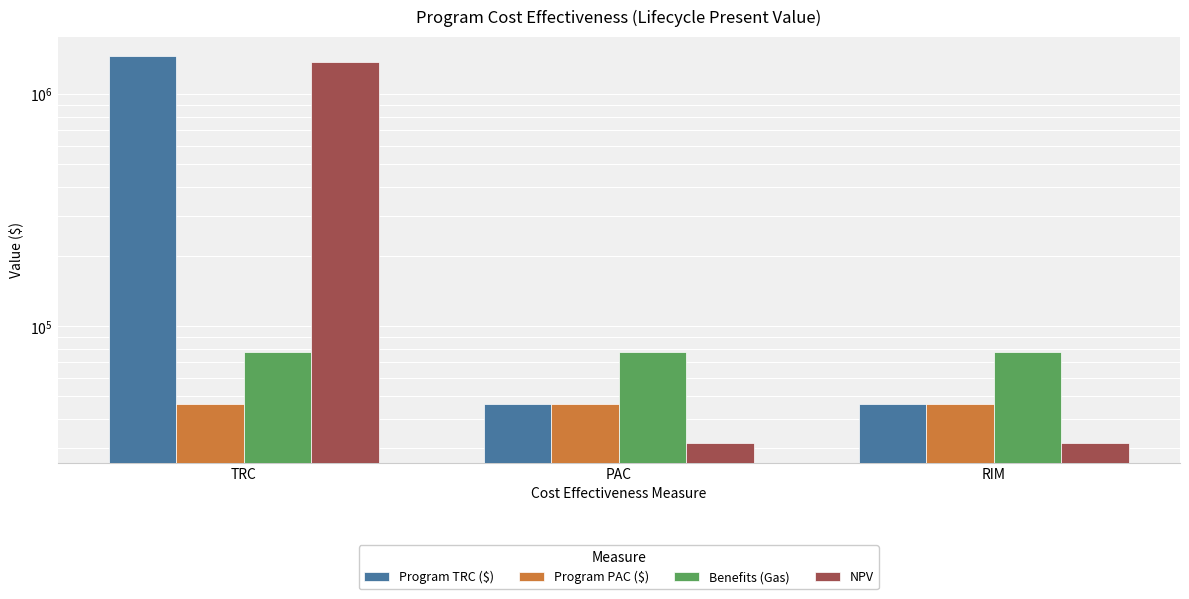

Which has a higher value, PAC or RIM?

PAC